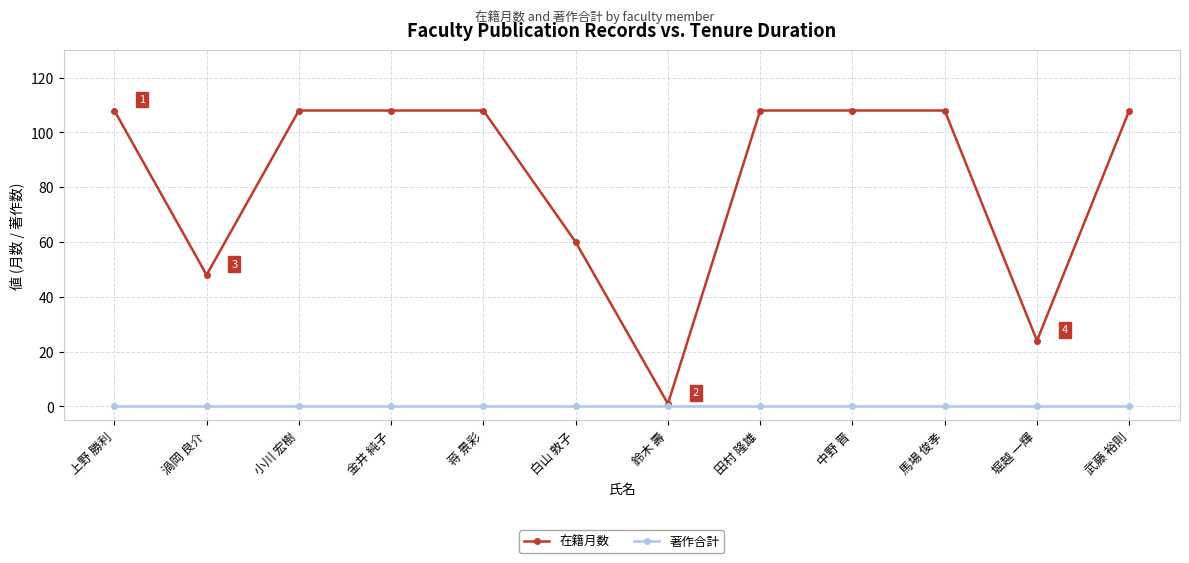

At 渦岡 良介, list the series in order from smallest to largest.

著作合計, 在籍月数